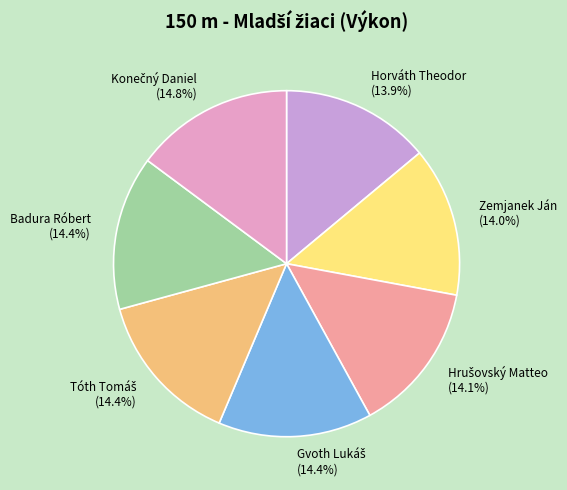

Is there any slice that represents more than half of the pie?

No